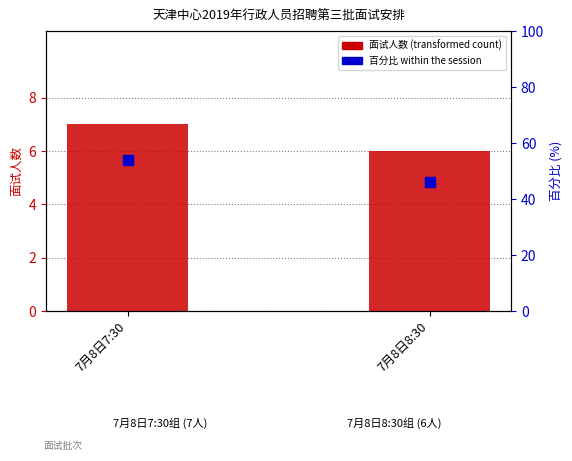

Is the value of 面试人数 (transformed count) at 7月8日7:30 greater than the value of 百分比 within the session at 7月8日8:30?

No